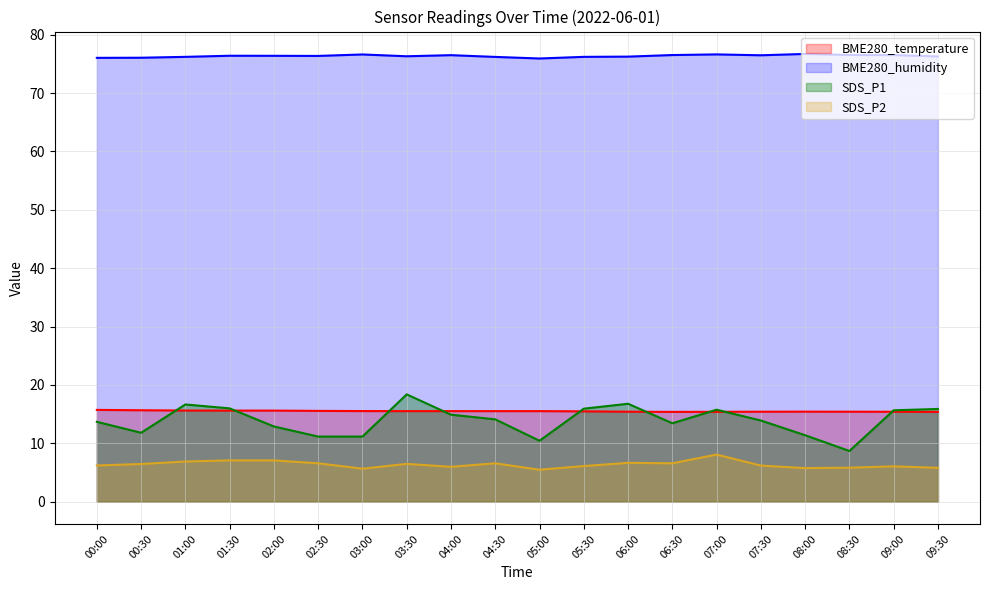

Reading left to right, extract all data points from this chart.

BME280_temperature (line): 15.7	15.7	15.6	15.6	15.6	15.6	15.5	15.5	15.5	15.5	15.5	15.5	15.4	15.4	15.4	15.4	15.4	15.4	15.4	15.4
BME280_humidity (line): 76.0	76.1	76.2	76.4	76.4	76.4	76.6	76.3	76.5	76.2	75.9	76.2	76.2	76.5	76.6	76.5	76.7	76.5	76.5	76.3
SDS_P1 (line): 13.7	11.8	16.6	16.0	12.9	11.2	11.2	18.4	14.9	14.1	10.4	15.9	16.8	13.4	15.8	13.9	11.4	8.7	15.7	15.9
SDS_P2 (line): 6.2	6.5	6.9	7.1	7.1	6.6	5.7	6.5	6.0	6.6	5.5	6.1	6.7	6.6	8.1	6.2	5.8	5.8	6.0	5.8